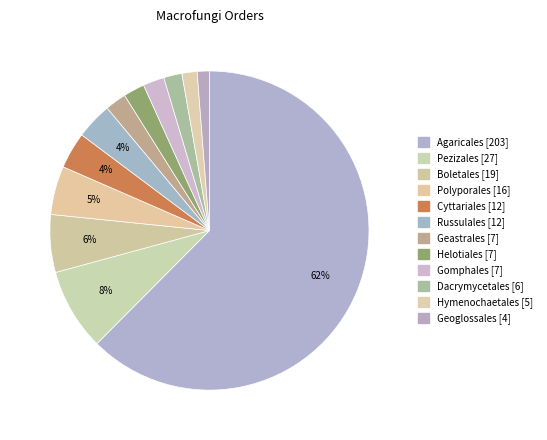

To the nearest percent, what portion does Boletales represent?

6%